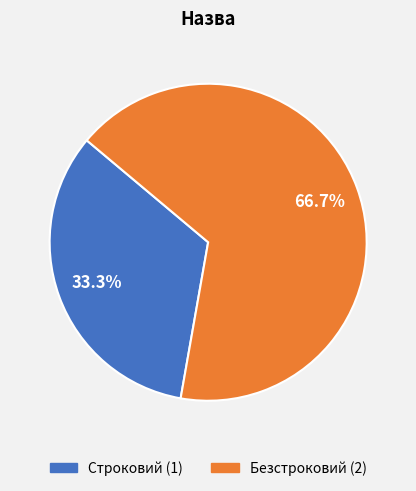

Approximately how many times larger is the value at Безстроковий compared to Строковий?

2.0